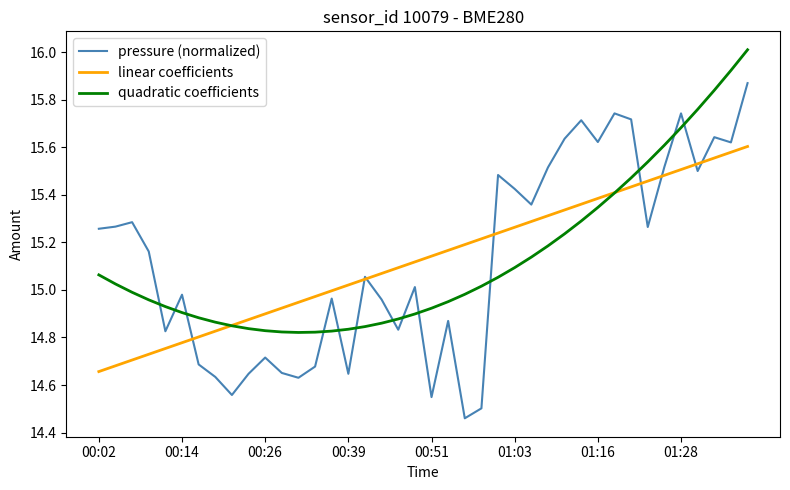

Which series ends up on top after the final intersection of pressure (normalized) and quadratic coefficients?

quadratic coefficients